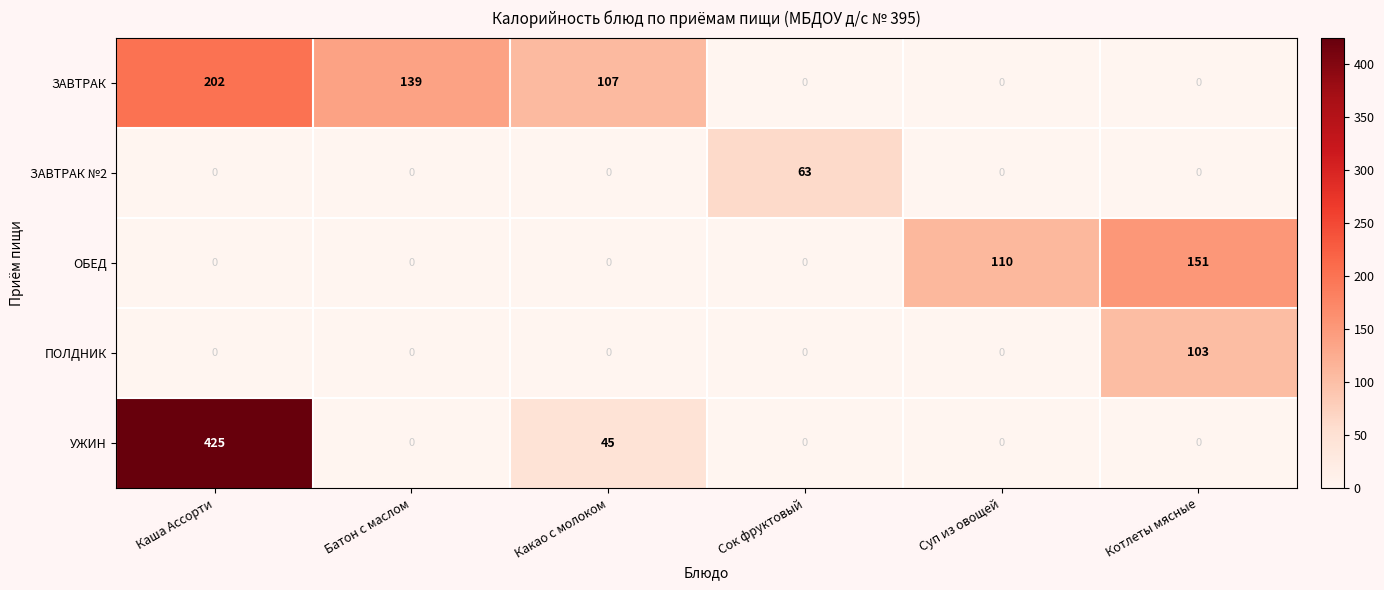

True or false: УЖИН has a value of -183 at Суп из овощей.

False